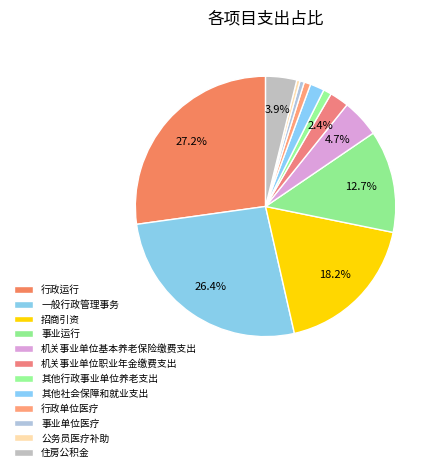

Is the sum of 住房公积金 and 机关事业单位职业年金缴费支出 greater than half?

No